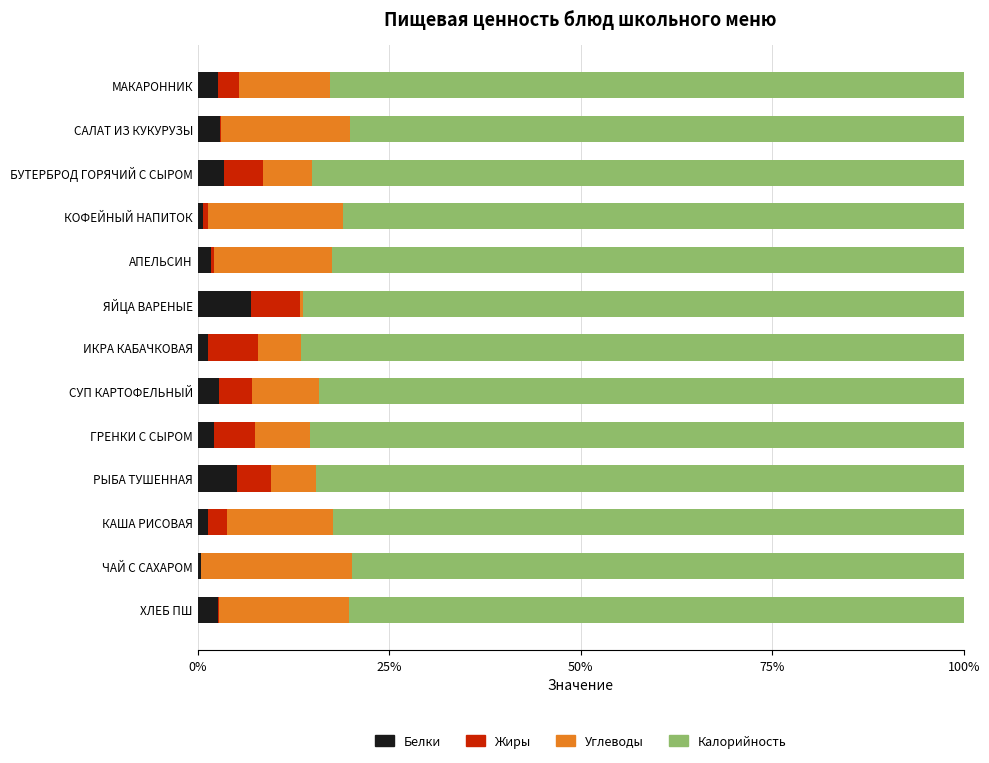

What is the highest value of the Белки series?

6.9